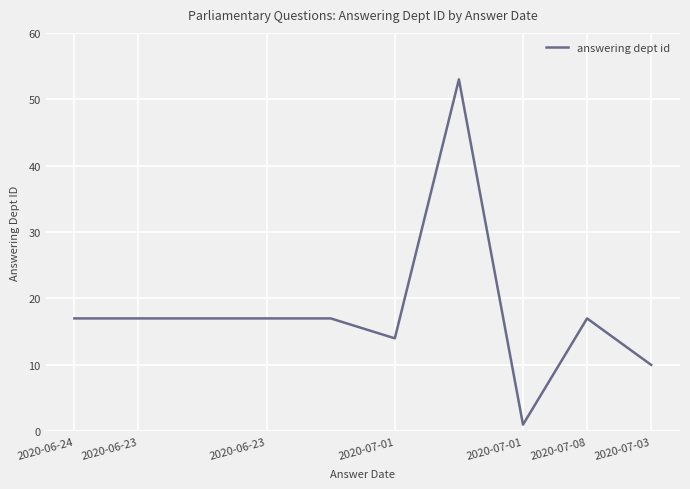

What is the greatest value displayed?

53